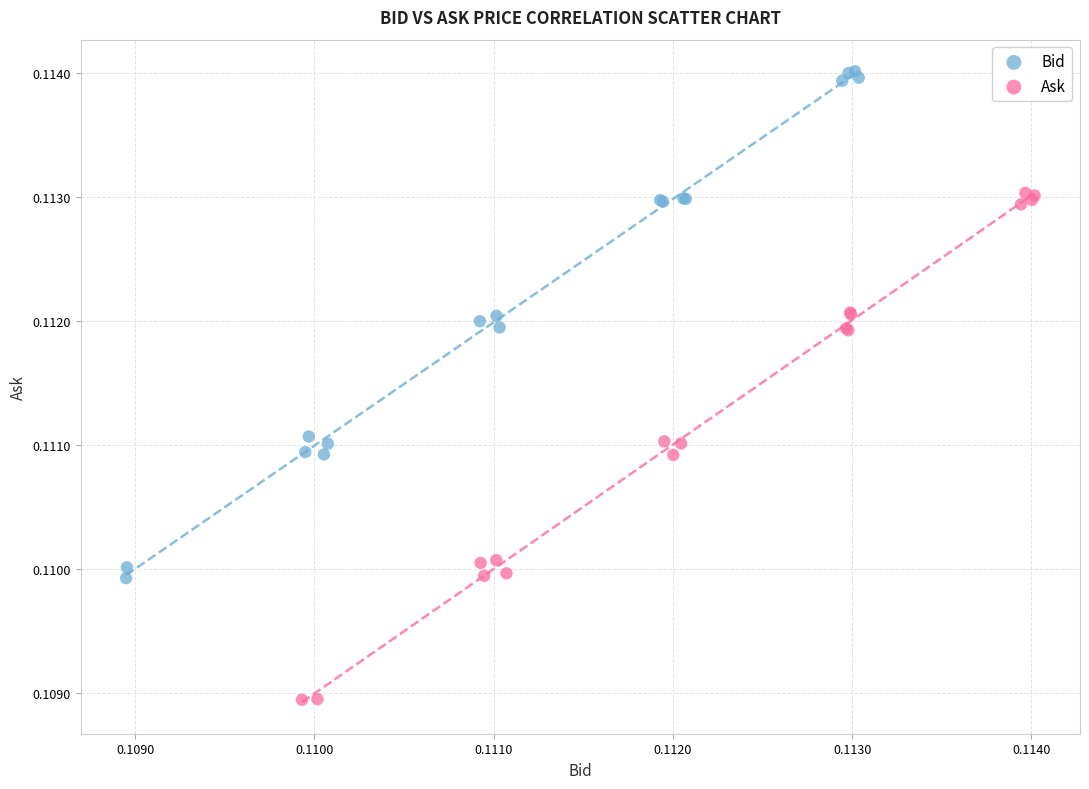

Which series contains the highest Y value?

Bid